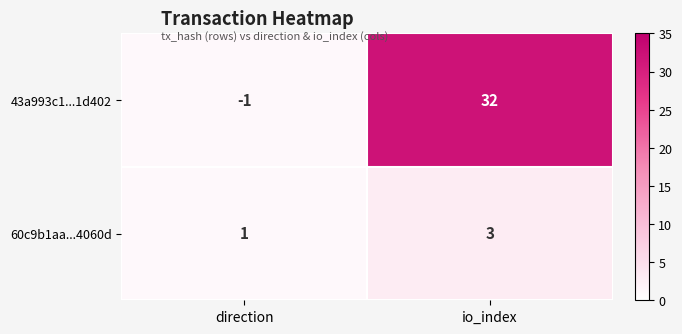

At which category is the sum across all series the highest?

io_index